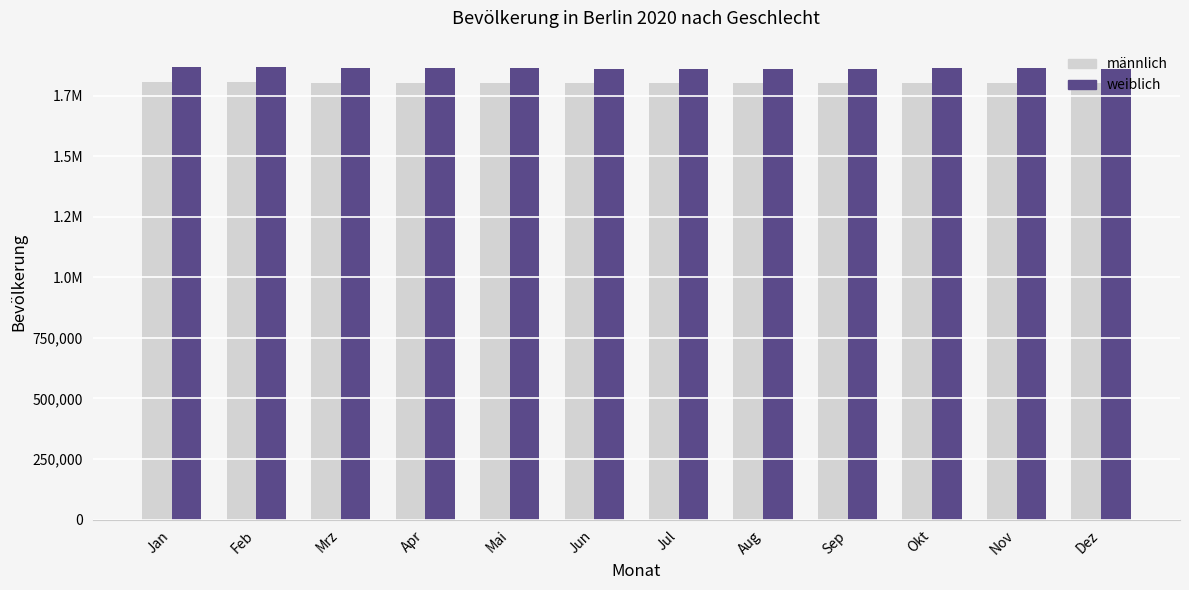

Reading right to left, list all the values displayed in this chart.

männlich: Dez=1802038	Nov=1803500	Okt=1802005	Sep=1801583	Aug=1800743	Jul=1800721	Jun=1800981	Mai=1801181	Apr=1802011	Mrz=1804251	Feb=1806041	Jan=1805512
weiblich: Dez=1862050	Nov=1863320	Okt=1862366	Sep=1861702	Aug=1861029	Jul=1860740	Jun=1861520	Mai=1862359	Apr=1863304	Mrz=1864847	Feb=1866617	Jan=1866397